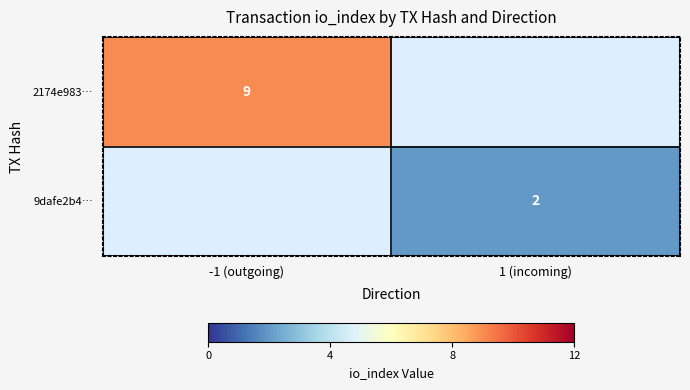

The value of 2174e983… at -1 (outgoing) is 4. True or false?

False